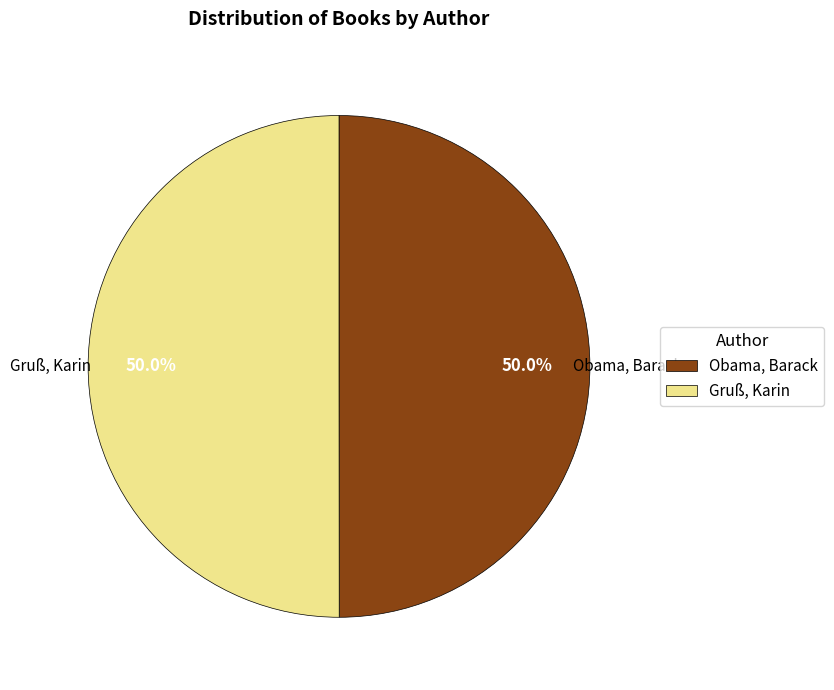

What percentage is the Gruß, Karin slice, to the nearest percent?

50%